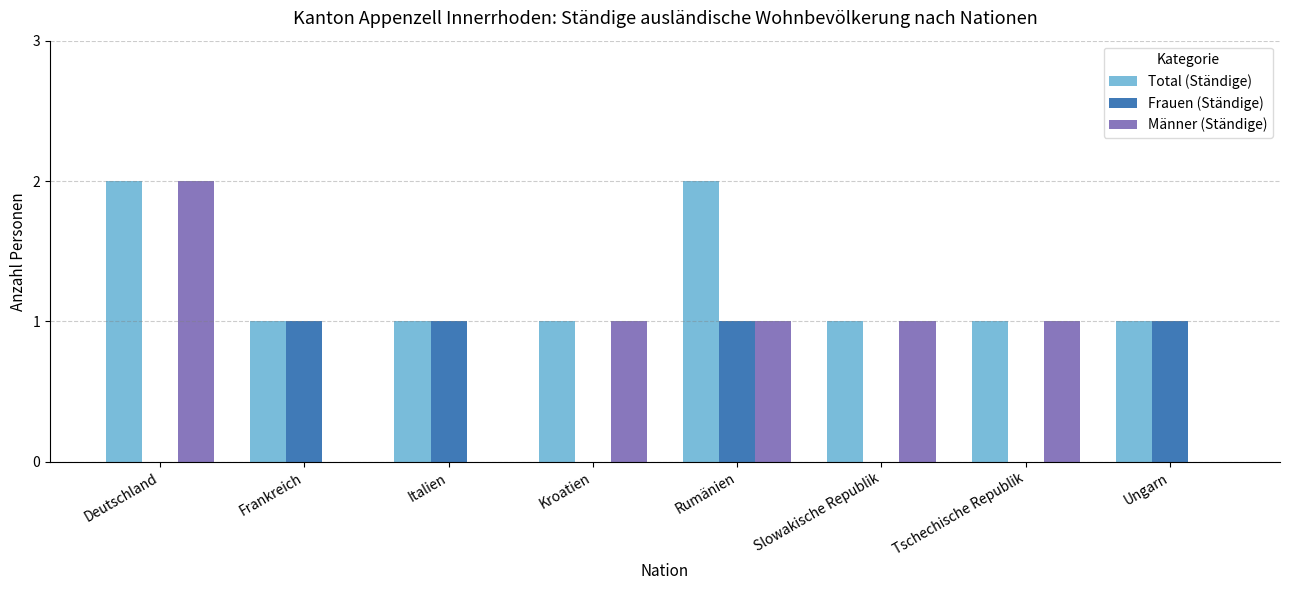

Which series has the widest spread of values?

Männer (Ständige)